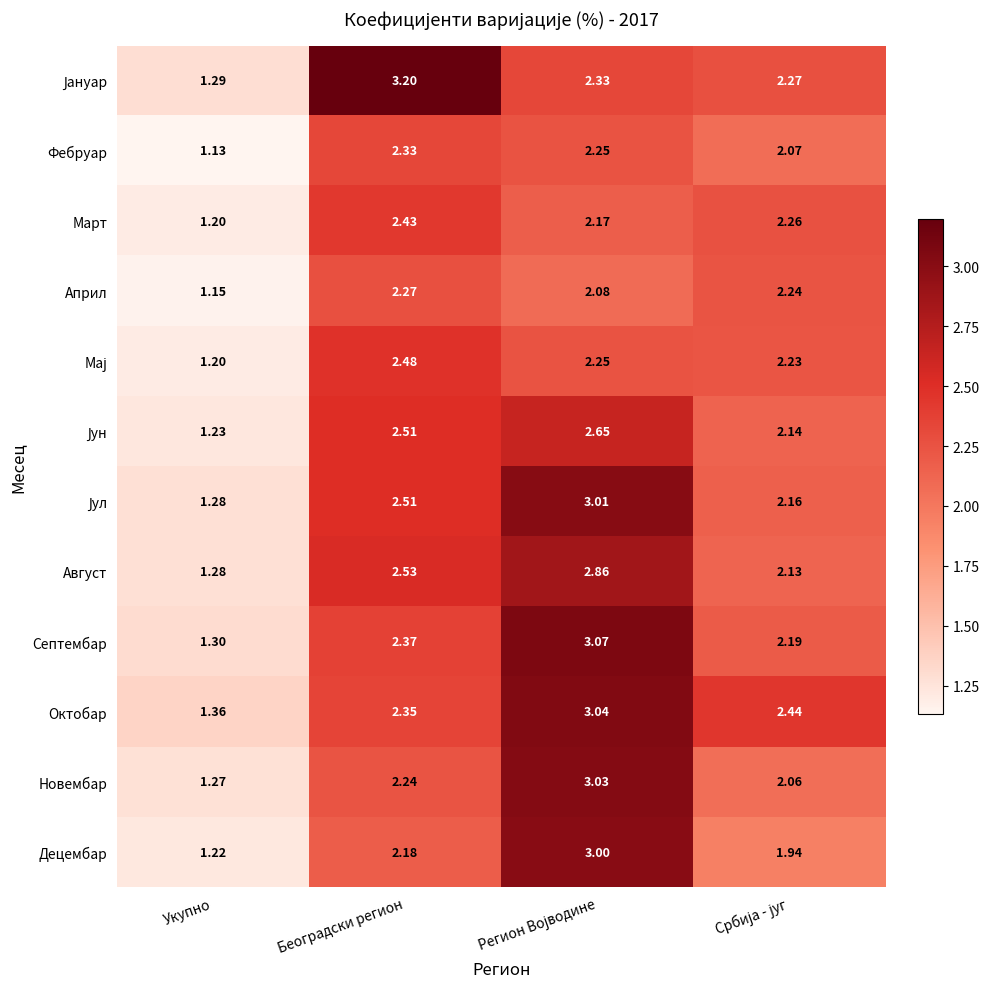

Where does the Новембар series first go above 2?

Београдски регион